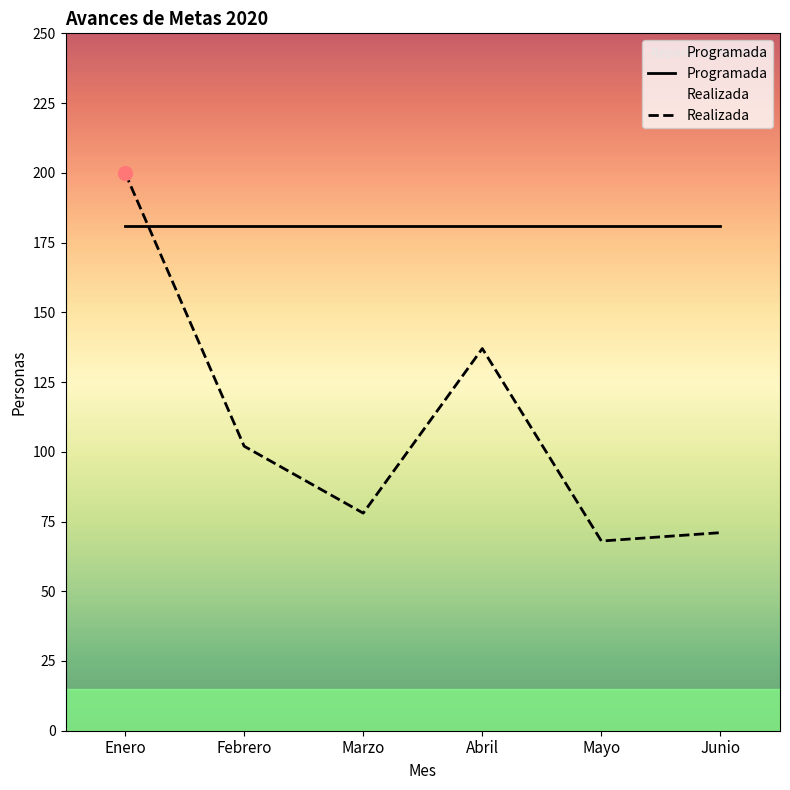

At which label is Realizada closest to 134?

Abril